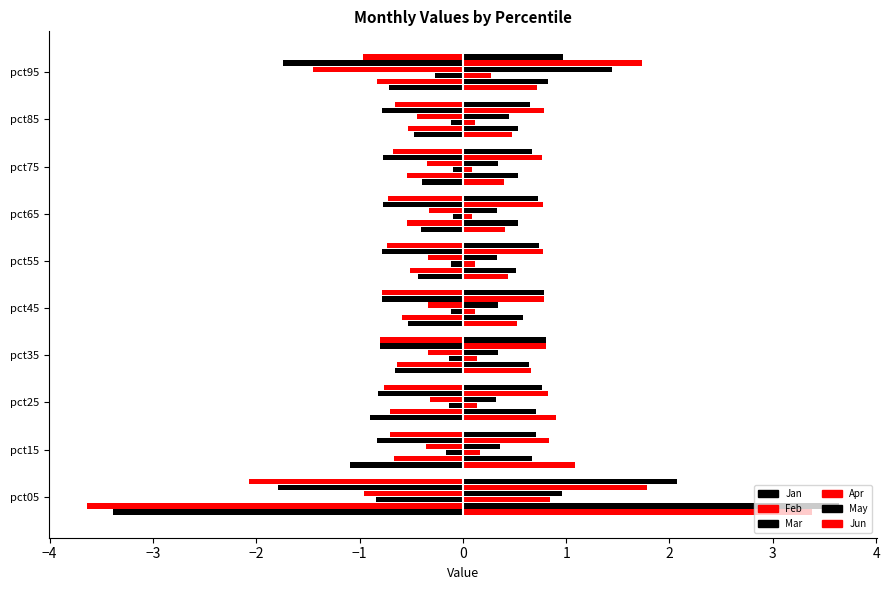

Does the chart contain any negative values?

Yes